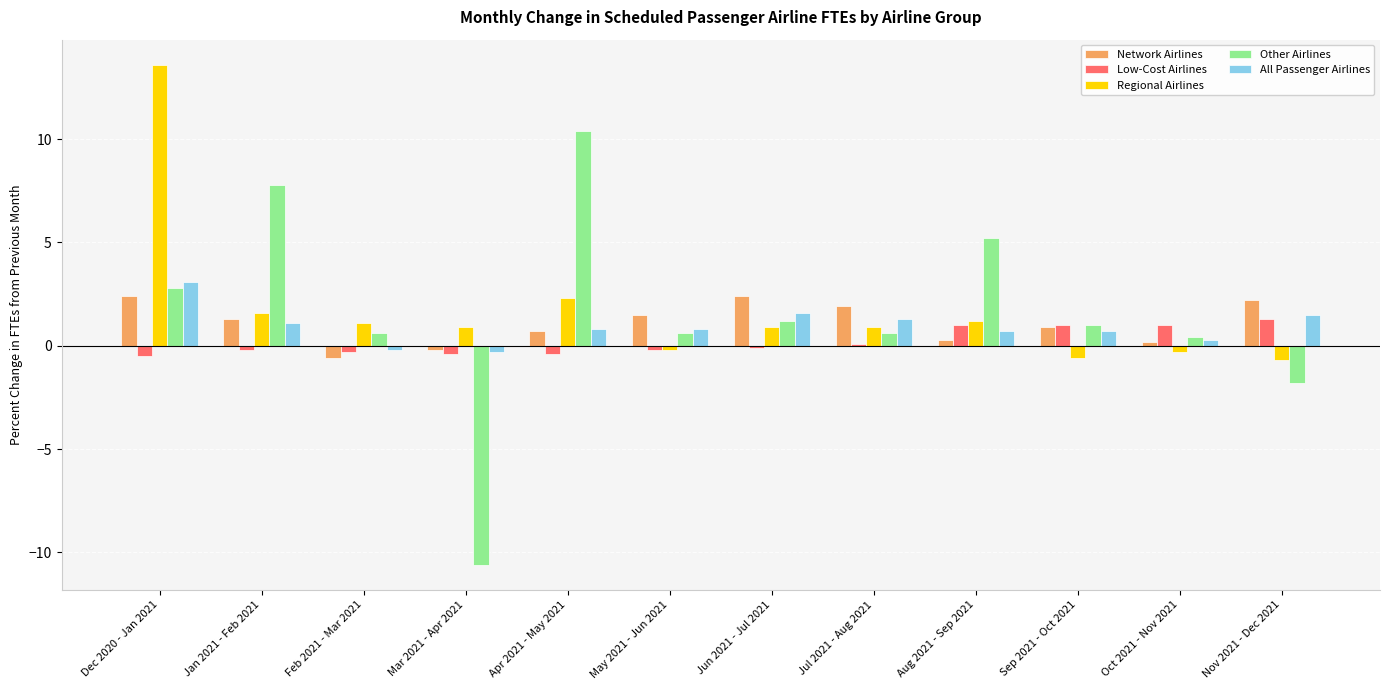

Is the value of All Passenger Airlines at Feb 2021 - Mar 2021 greater than the value of Regional Airlines at Jan 2021 - Feb 2021?

No